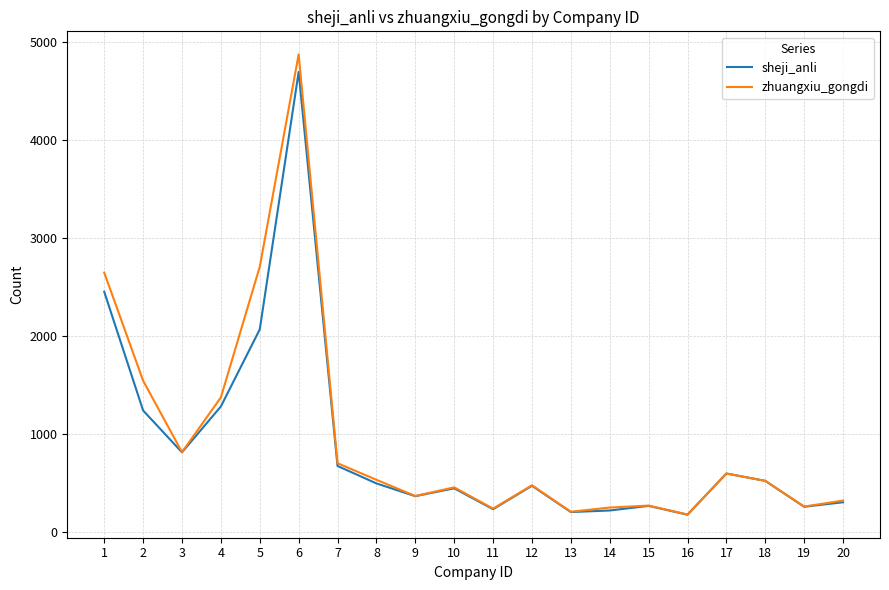

Rank the series by their maximum value, from highest to lowest.

zhuangxiu_gongdi, sheji_anli